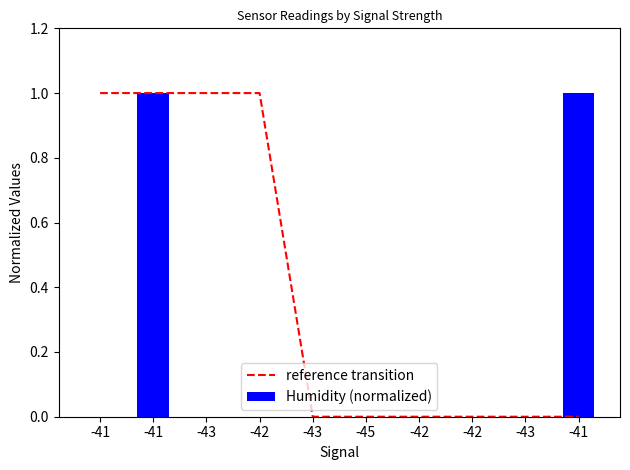

At which category is the sum across all series the highest?

-41